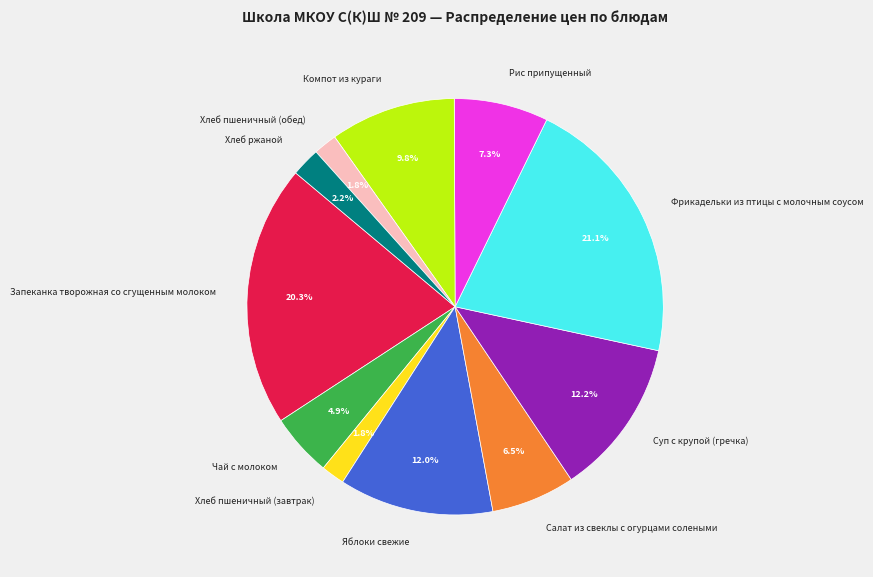

Is it true that Компот из кураги is 18% of the pie?

False